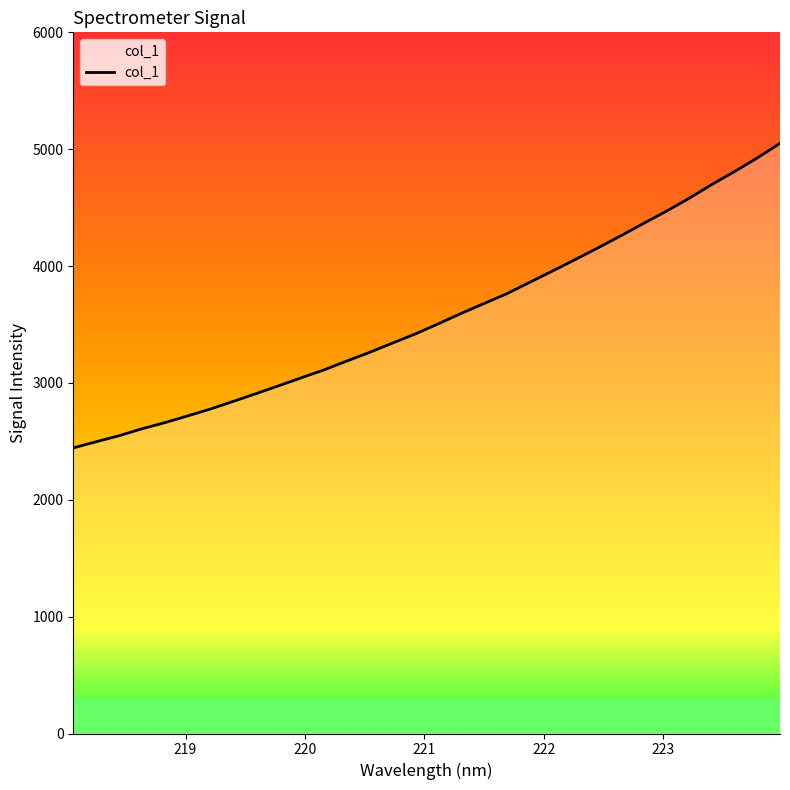

What is the difference between the maximum and minimum values?

2606.3